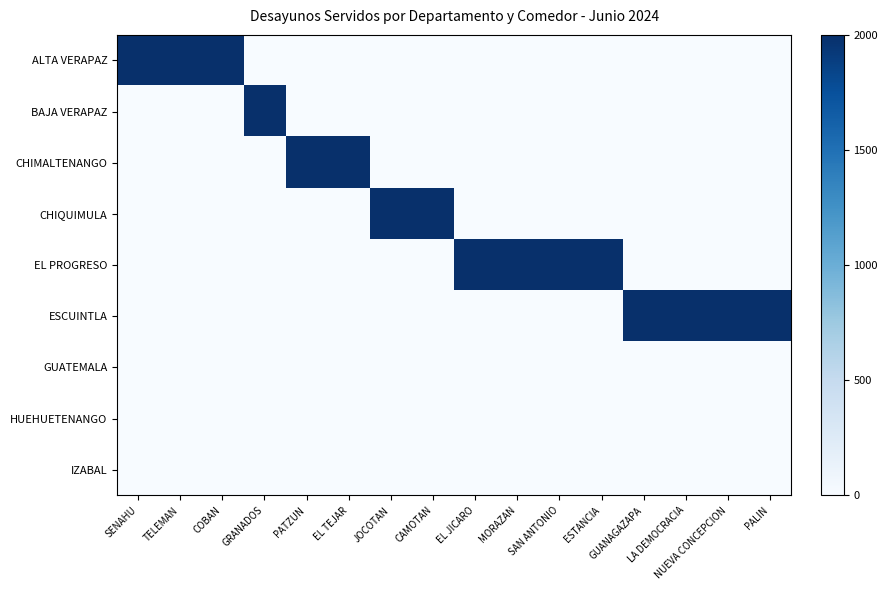

Rank the series by their maximum value, from lowest to highest.

GUATEMALA, HUEHUETENANGO, IZABAL, ALTA VERAPAZ, BAJA VERAPAZ, CHIMALTENANGO, CHIQUIMULA, EL PROGRESO, ESCUINTLA